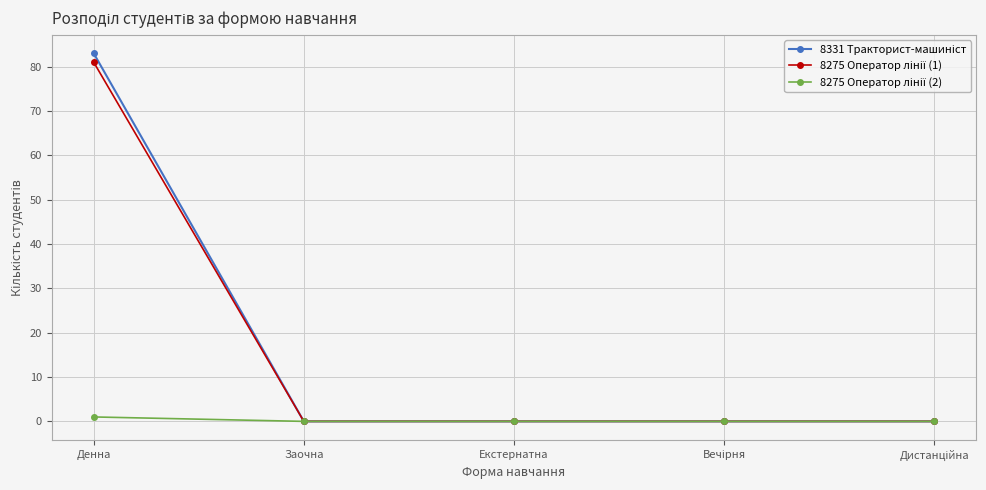

Which label corresponds to the largest value in the chart?

Денна